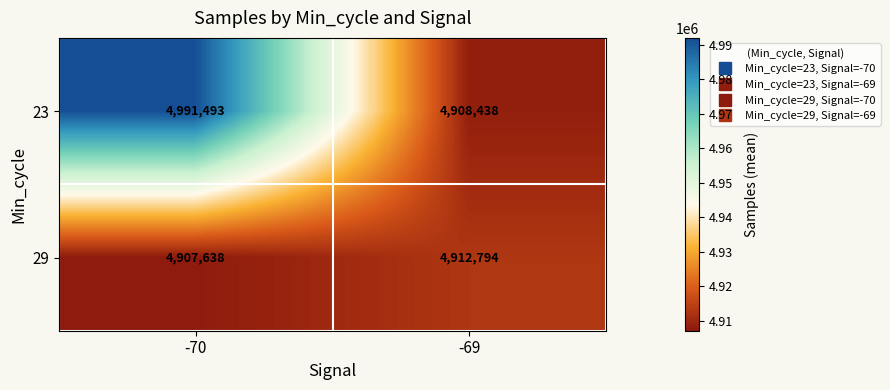

Rank the series at -70 from lowest to highest value.

29, 23